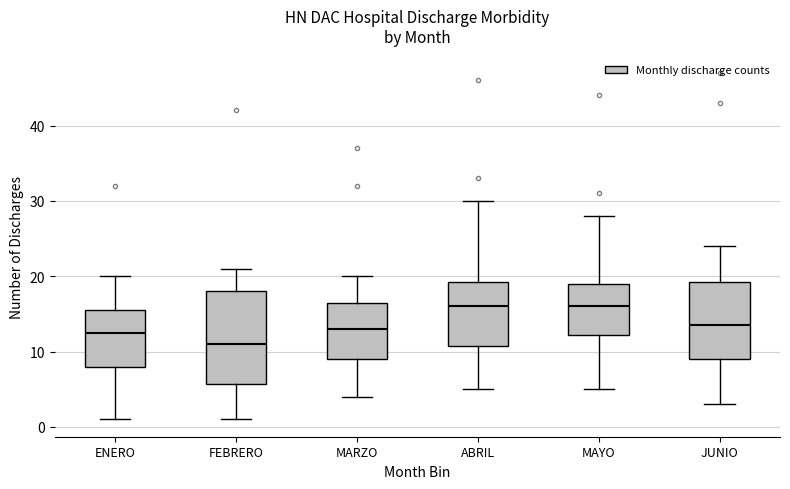

Which box's median line is the lowest?

FEBRERO